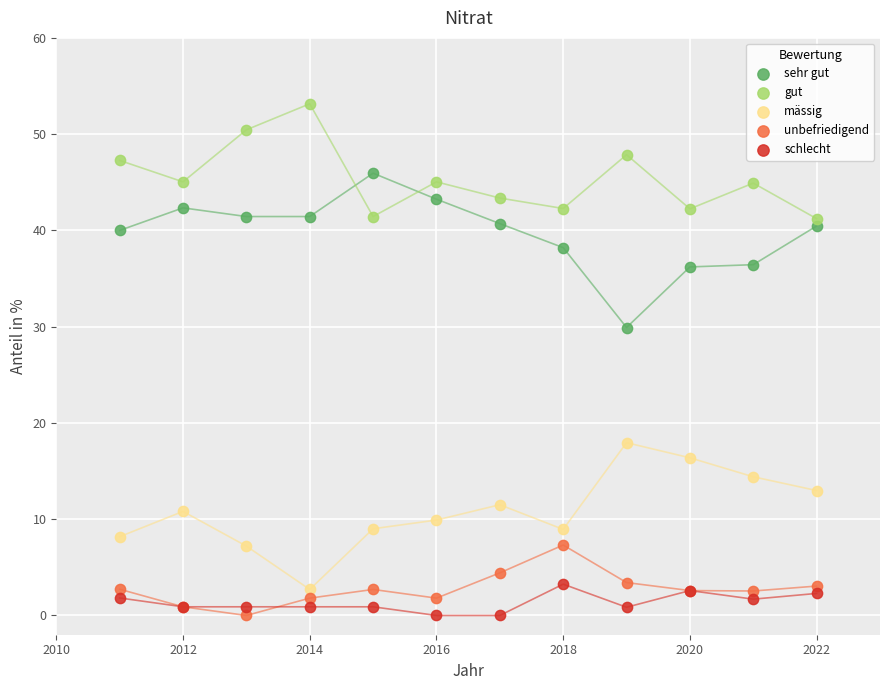

What is the X range (max minus min) for the scatter plot?

11.0